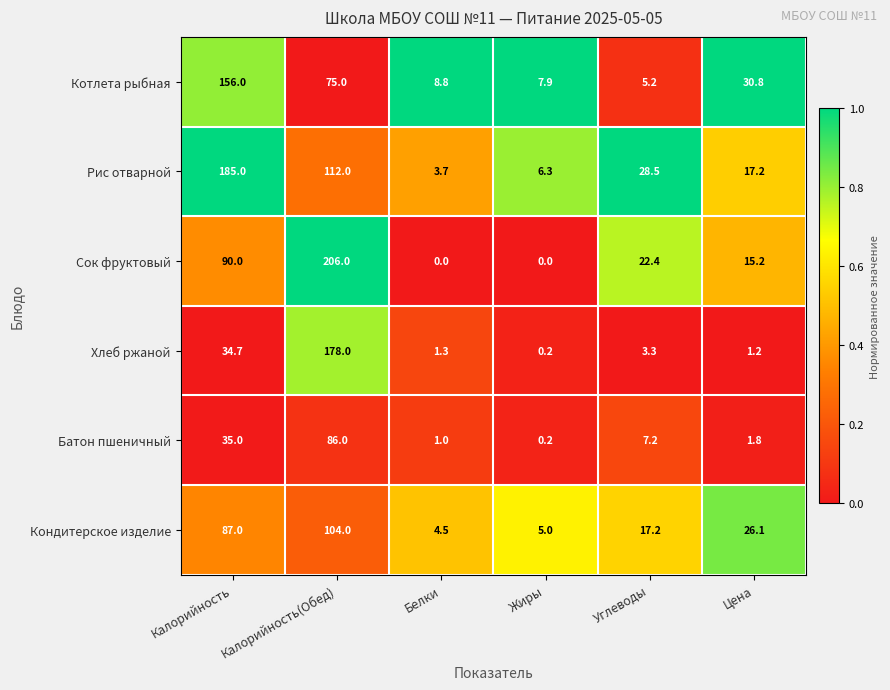

What is the maximum value for Котлета рыбная?

156.0